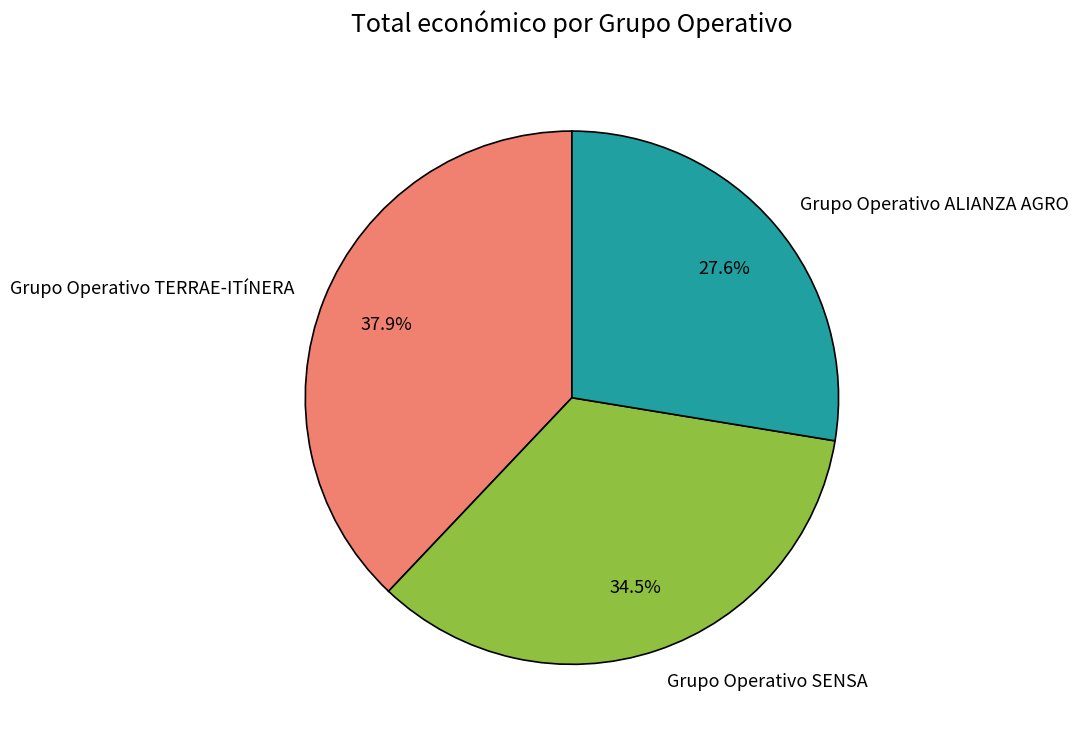

How many slices are in this pie chart?

3